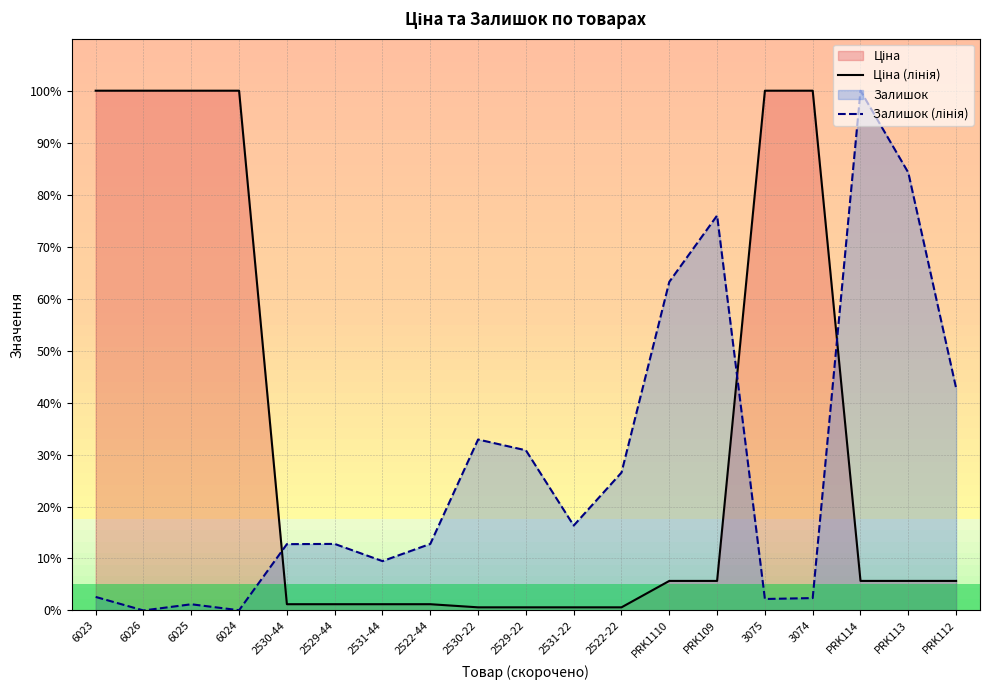

Reading left to right, what are all the values shown in this chart?

Ціна (лінія): 6023=100.0	6026=100.0	6025=100.0	6024=100.0	2530-44=1.2	2529-44=1.2	2531-44=1.2	2522-44=1.2	2530-22=0.6	2529-22=0.6	2531-22=0.6	2522-22=0.6	PRK1110=5.7	PRK109=5.7	3075=100.0	3074=100.0	PRK114=5.7	PRK113=5.7	PRK112=5.7
Залишок (лінія): 6023=2.6	6026=0.0	6025=1.2	6024=0.0	2530-44=12.8	2529-44=12.8	2531-44=9.5	2522-44=12.8	2530-22=32.9	2529-22=30.8	2531-22=16.3	2522-22=26.5	PRK1110=63.2	PRK109=76.0	3075=2.2	3074=2.4	PRK114=100.0	PRK113=84.2	PRK112=42.8